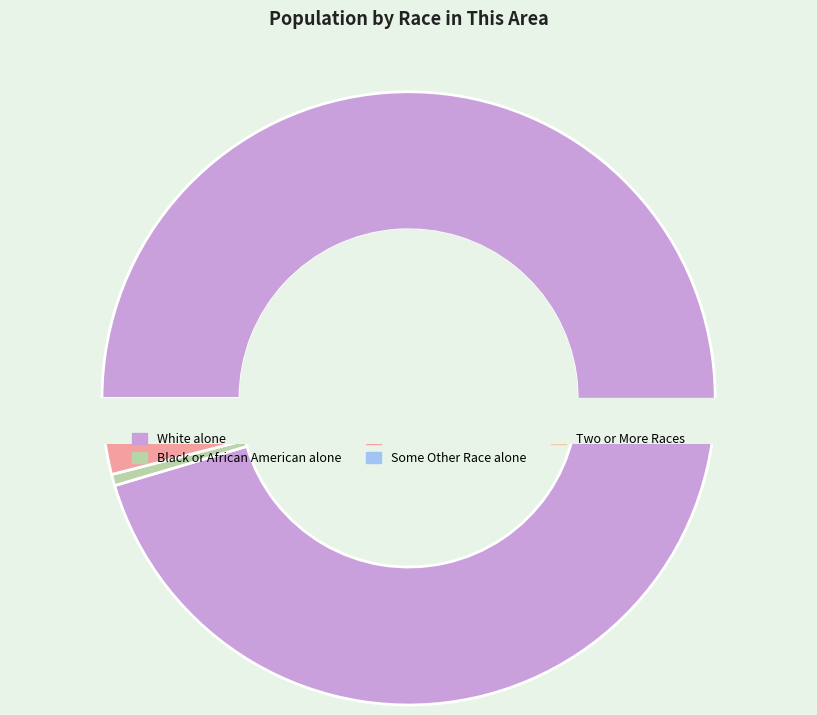

Count the number of slices in the pie.

6